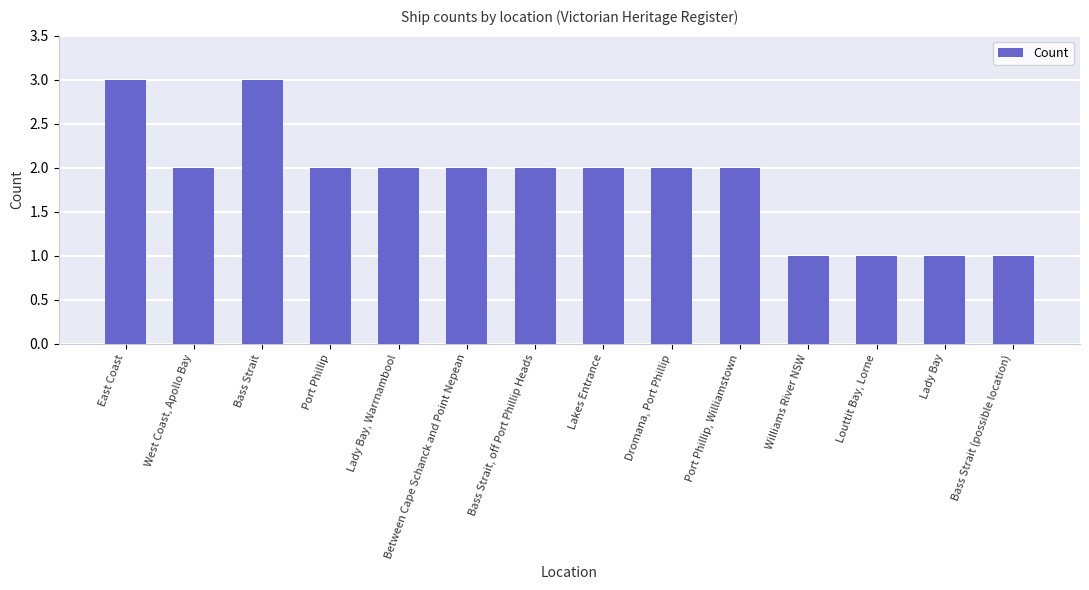

Is it true that the value at Bass Strait (possible location) is 1?

True